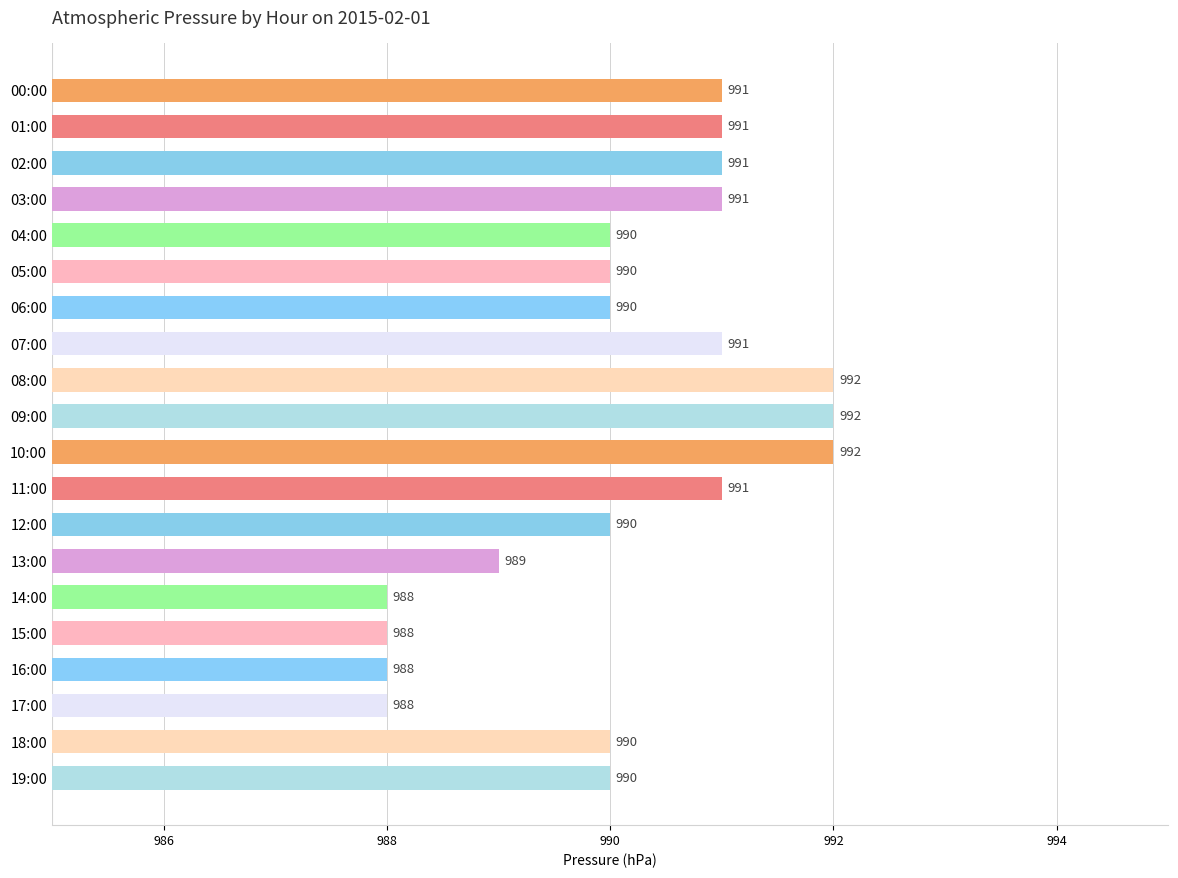

Is it true that the value at 17:00 is 444?

False